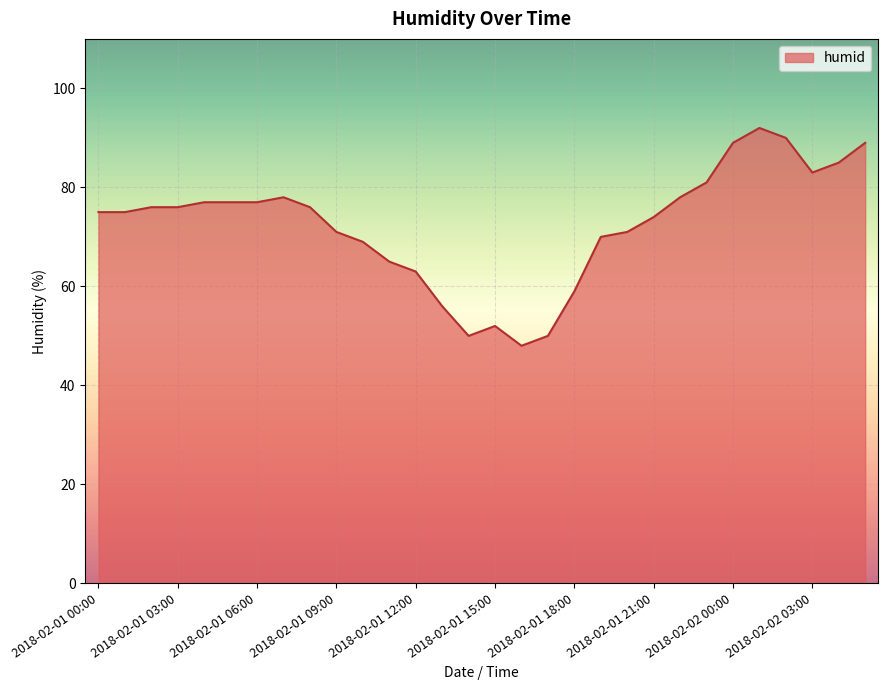

What is the greatest value displayed?

92